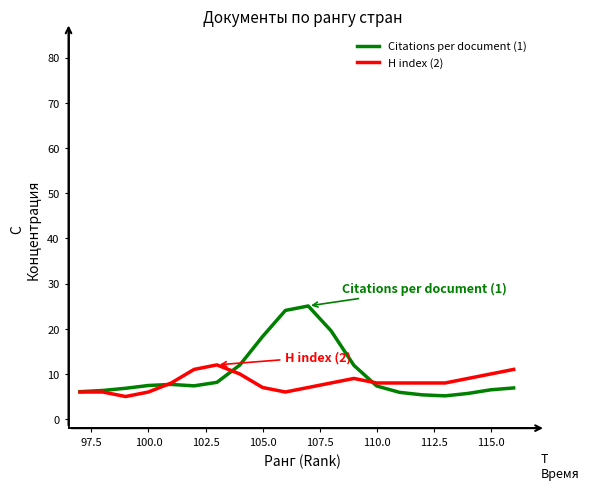

What is the average value of the Citations per document (1) series?

10.2